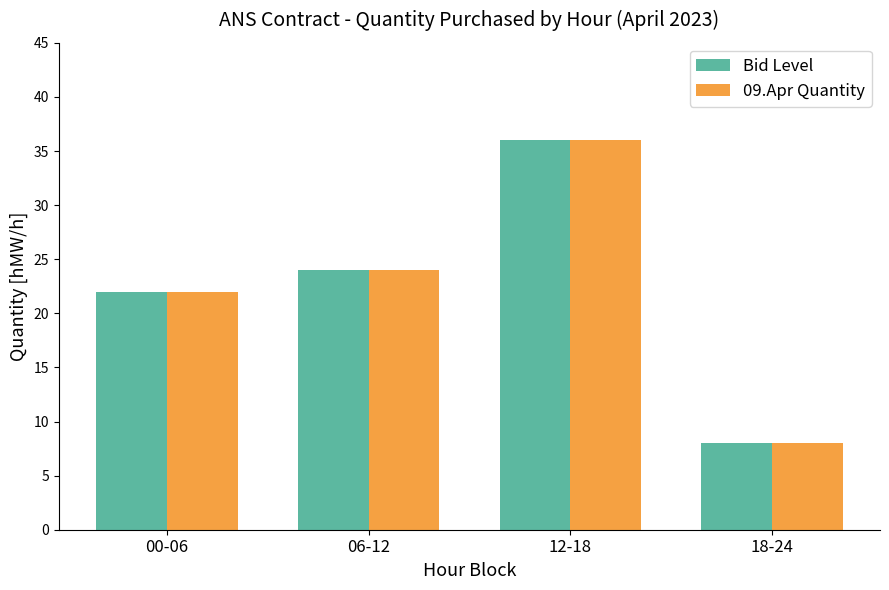

At which label is Bid Level closest to 22?

00-06